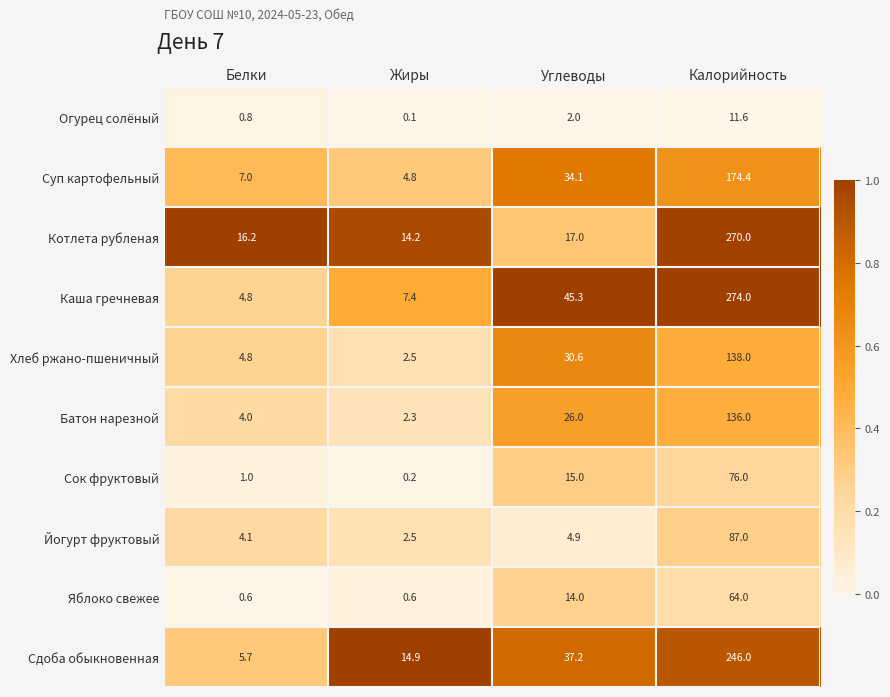

How many distinct data groups are displayed?

10